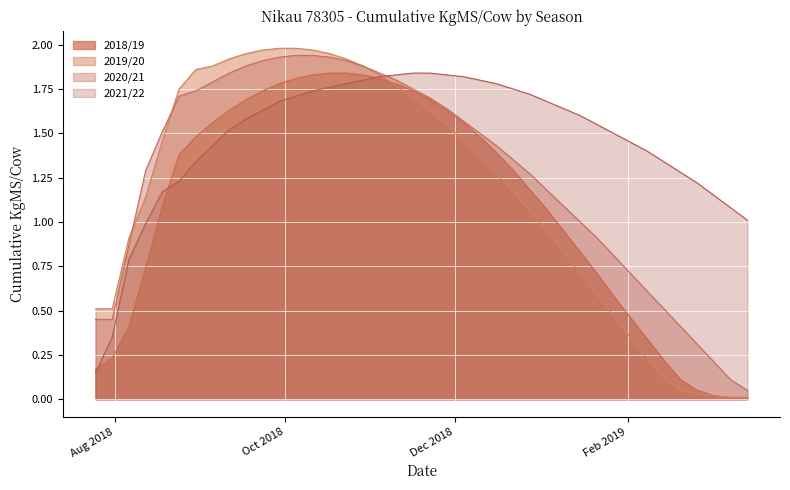

Which has a higher value, 2019-02-14 or 2018-09-17?

2018-09-17